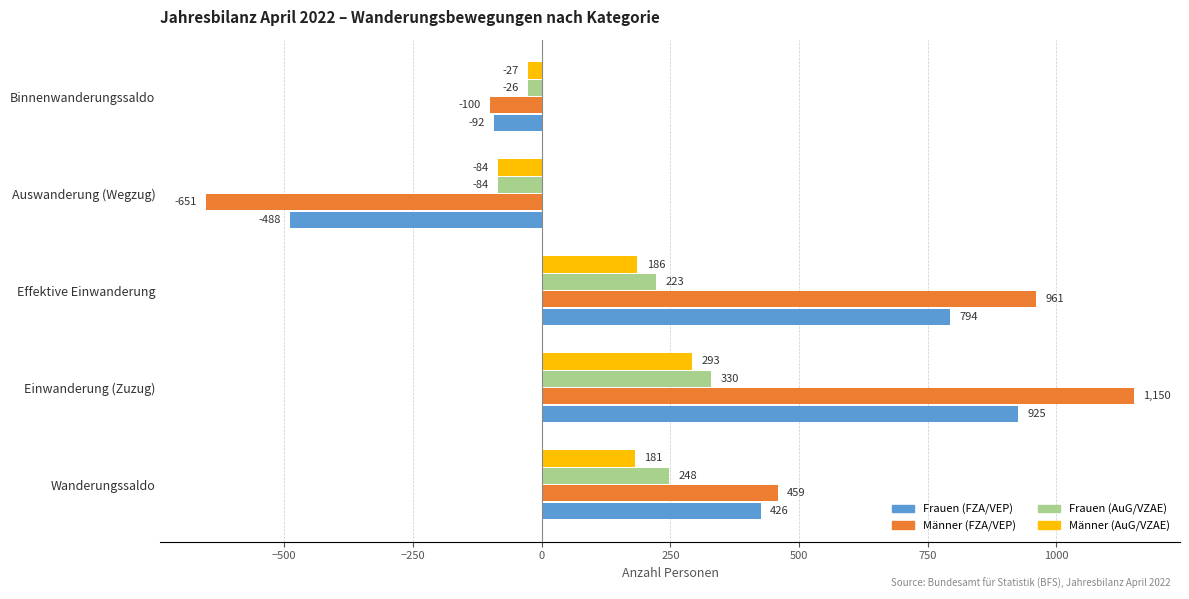

At how many categories does at least one series exceed 437?

3